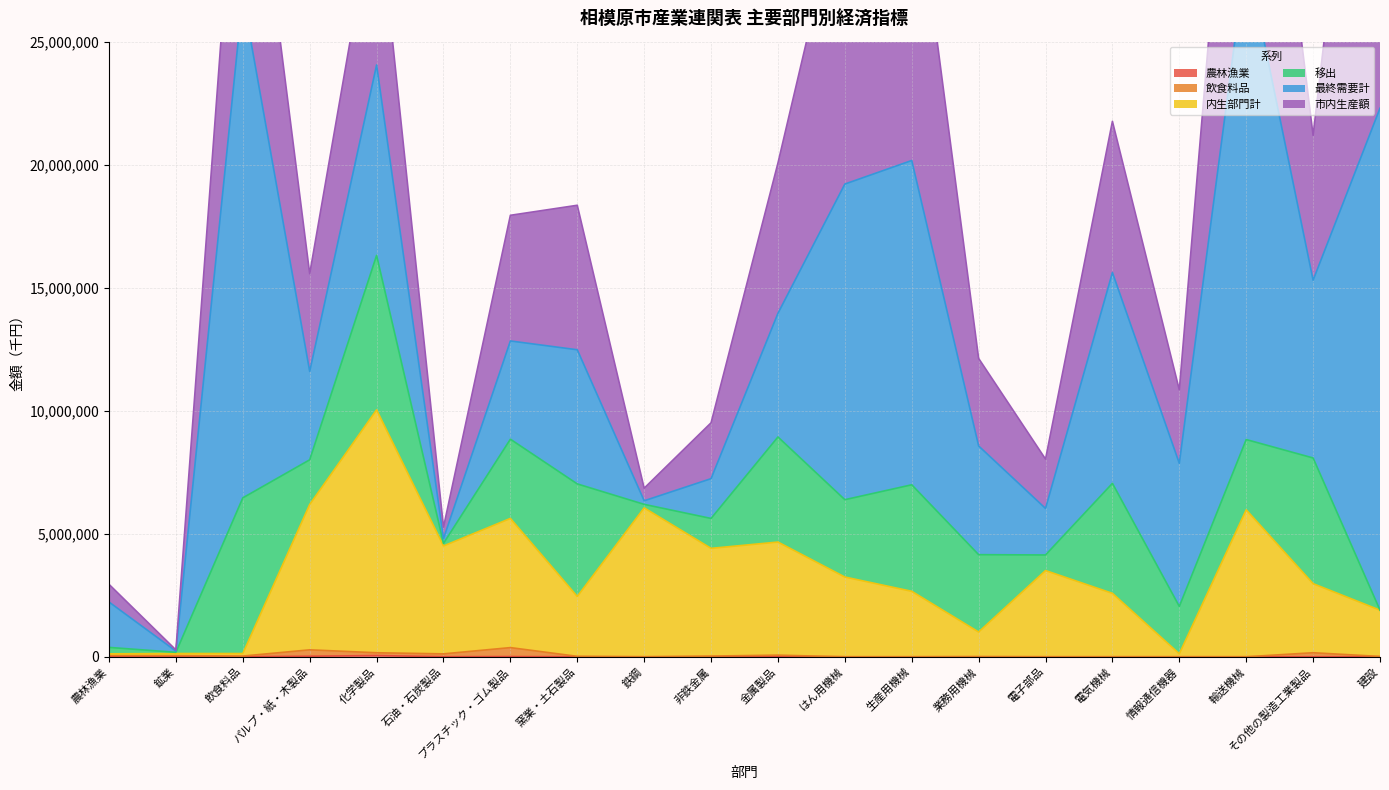

Where is the first local minimum for 内生部門計?

飲食料品